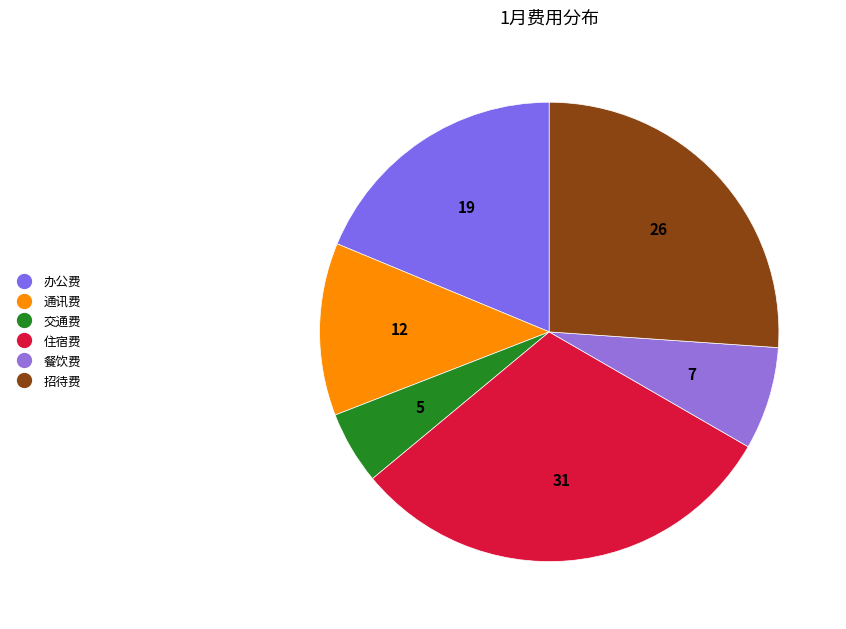

To the nearest percent, what is the difference between the 住宿费 and 招待费 slice percentages?

5%